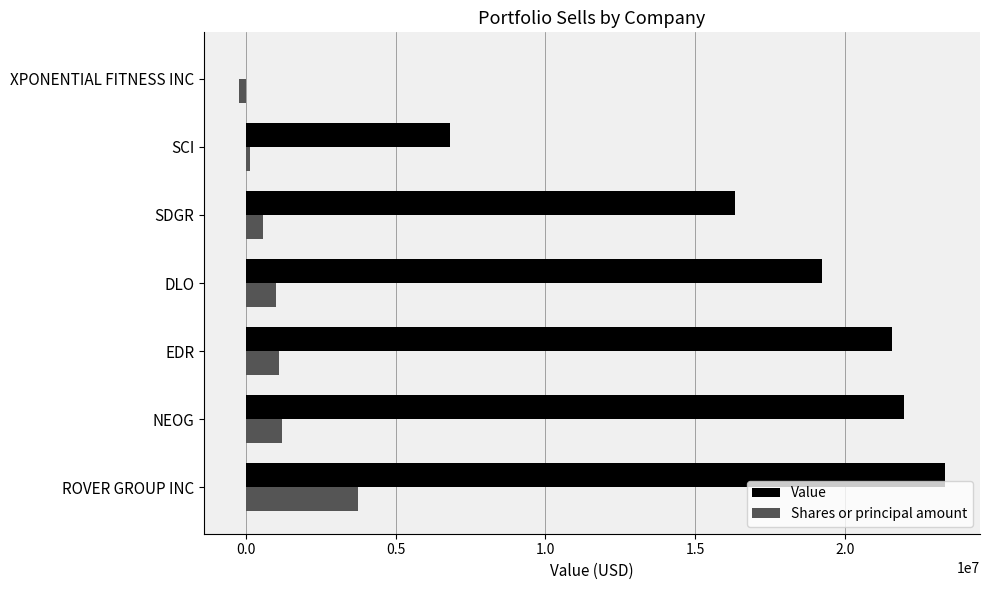

How many categories are shown in the chart?

7